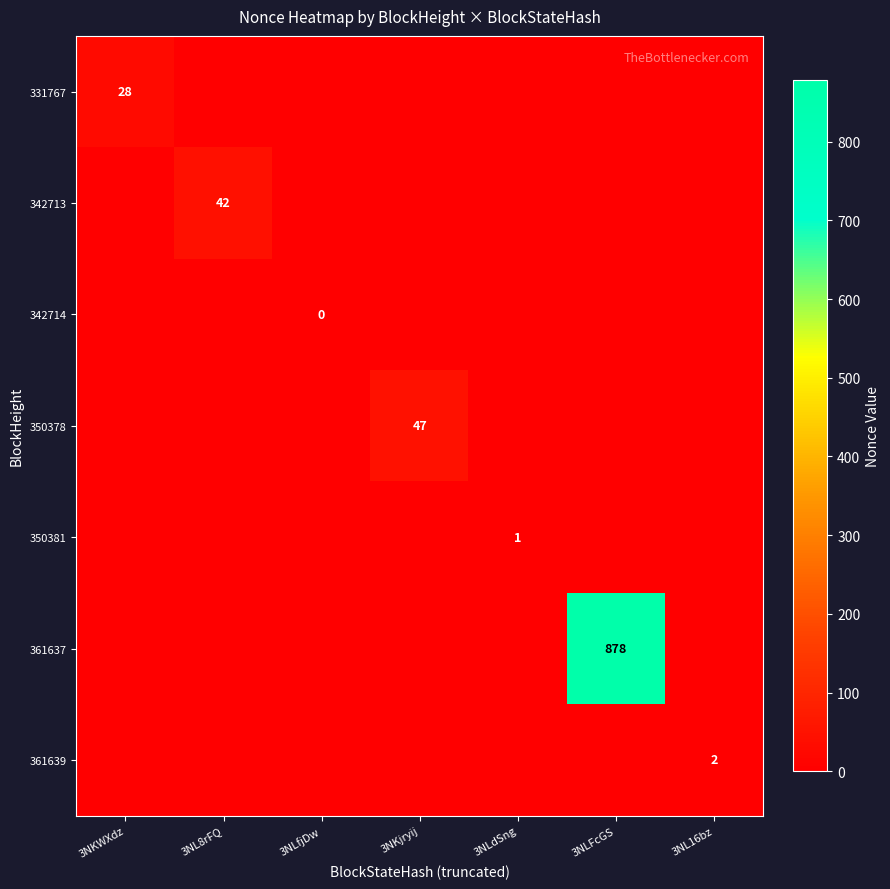

True or false: 350378 has a value of 31 at 3NLdSng.

False